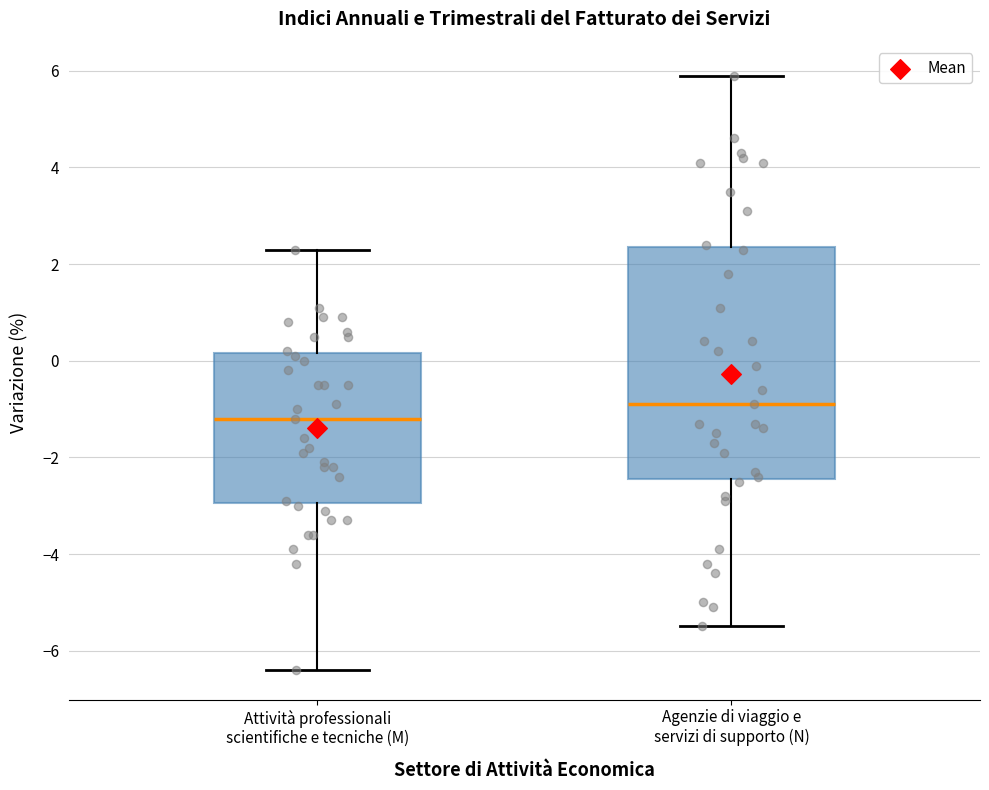

Comparing the boxes themselves (not the whiskers), which one is the tallest?

Agenzie di viaggio e servizi di supporto (N)